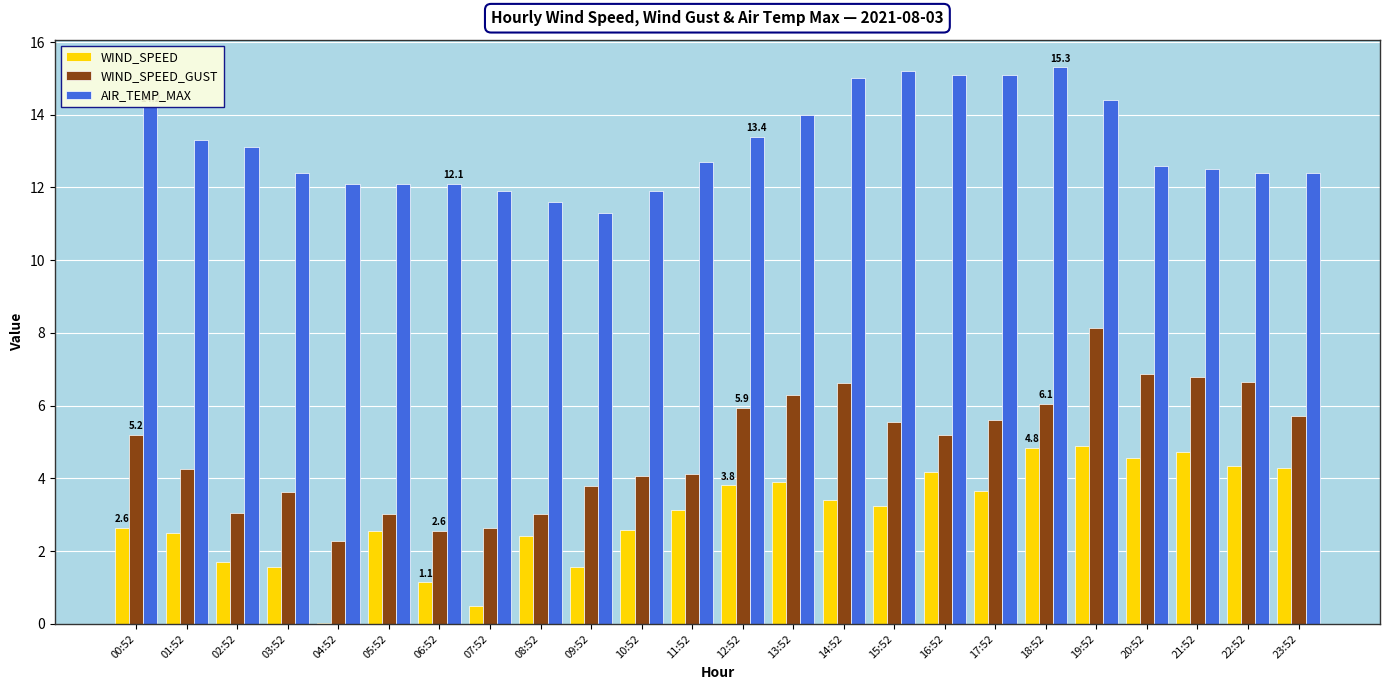

How many series are shown in this chart?

3